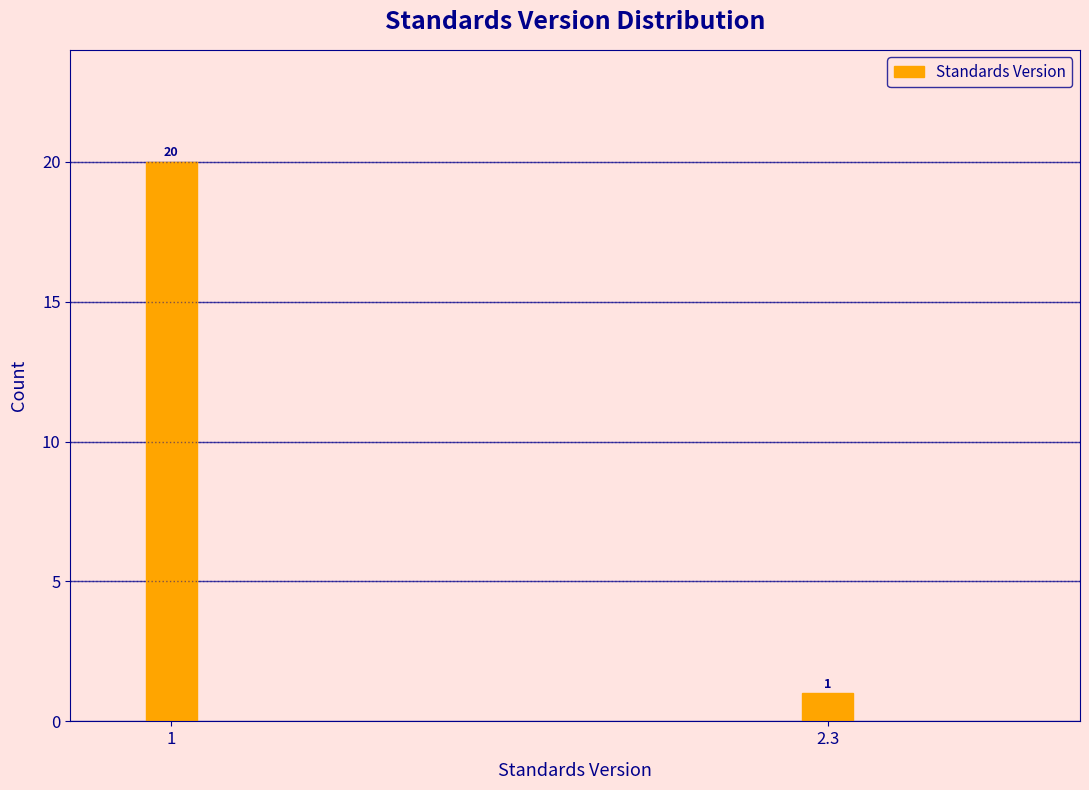

Reading right to left, what are all the values shown in this chart?

2.3=1	1=20